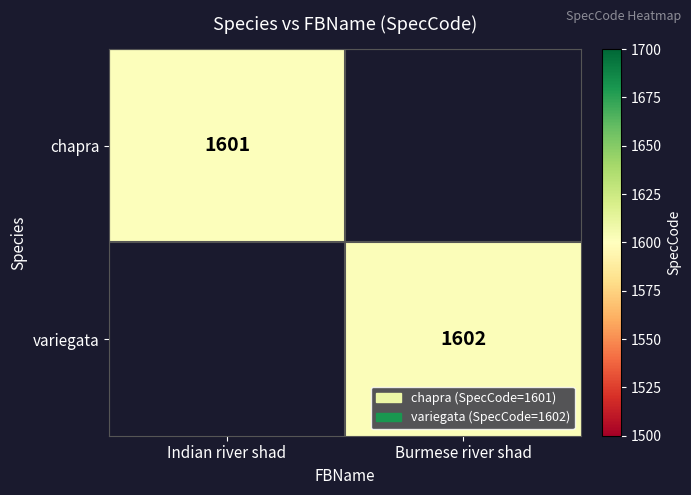

The value of chapra at Indian river shad is 2858. True or false?

False